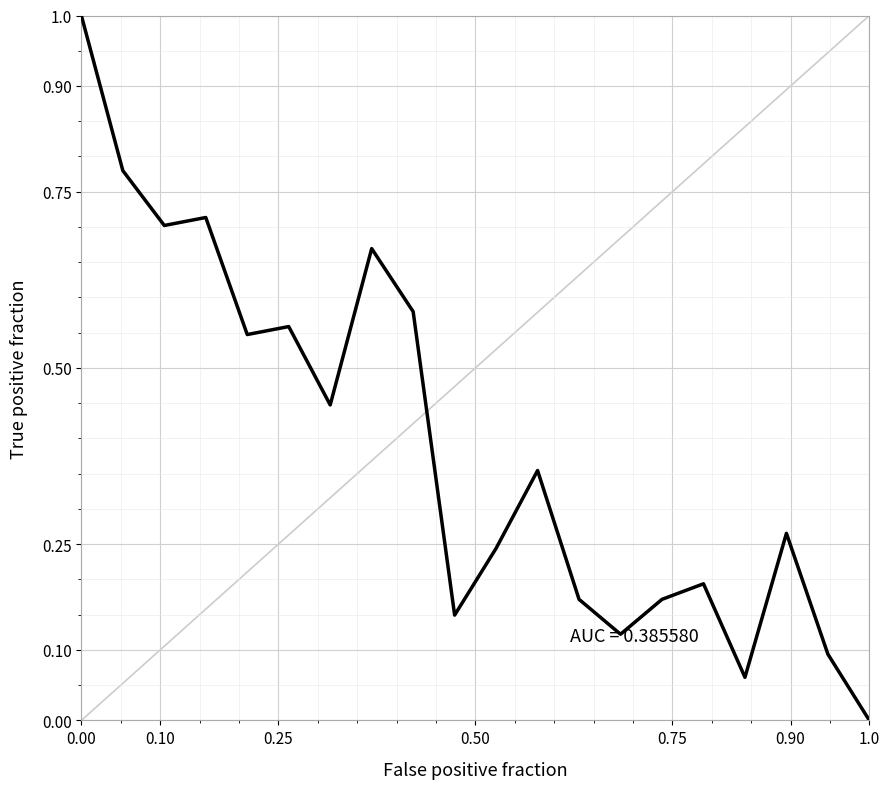

How many positive values are there?

19